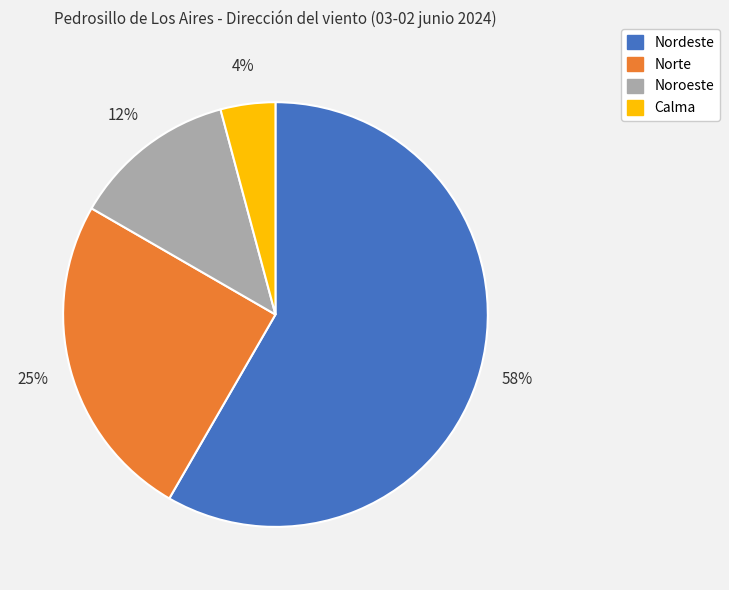

Is there a majority slice in this chart?

Yes